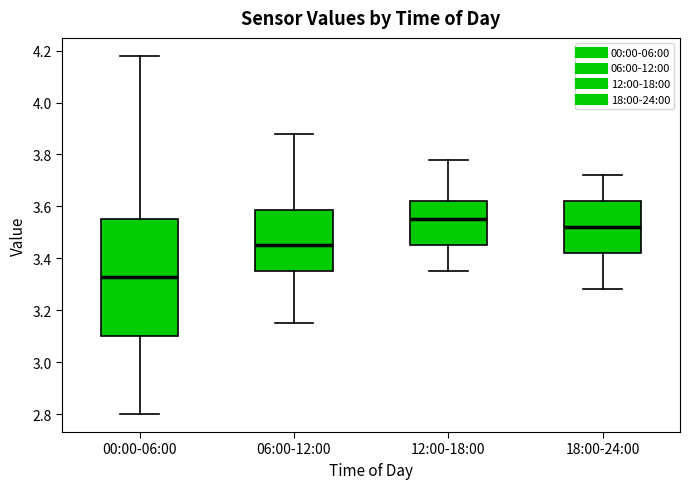

Reading left to right, read every box against the y-axis: the position of its median line, the range the box covers, and the ends of its whiskers. The values are not printed on the chart, so give them approximately, as read against the axis.

00:00-06:00: median 3.34, box 3.10 to 3.56, whiskers 2.80 to 4.18
06:00-12:00: median 3.46, box 3.36 to 3.58, whiskers 3.16 to 3.88
12:00-18:00: median 3.56, box 3.46 to 3.62, whiskers 3.36 to 3.78
18:00-24:00: median 3.52, box 3.42 to 3.62, whiskers 3.28 to 3.72